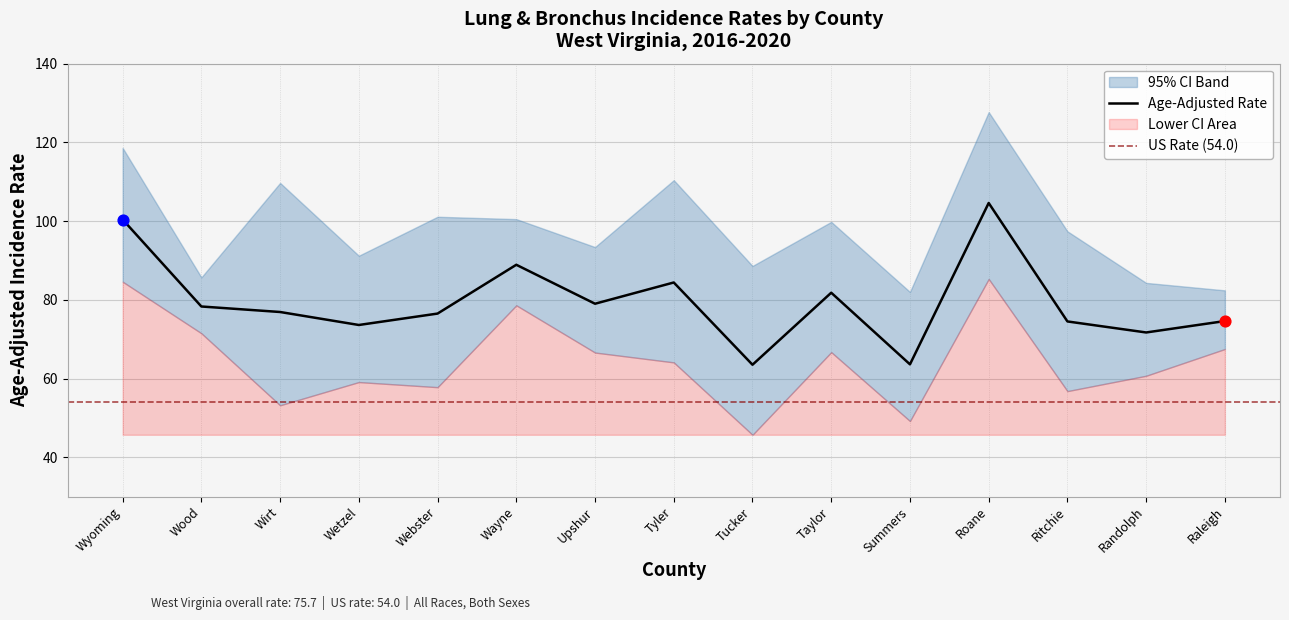

Which series contains the highest Y value?

Upper 95% CI